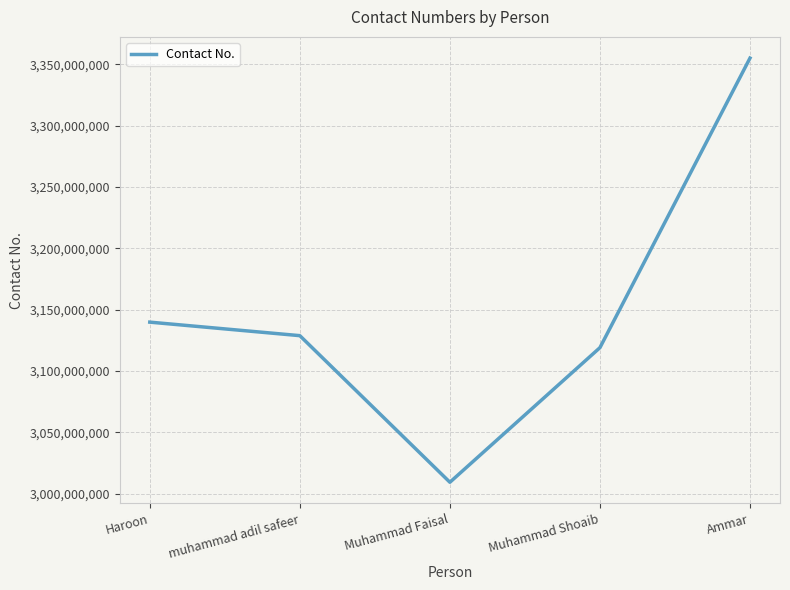

Which label corresponds to the smallest value in the chart?

Muhammad Faisal